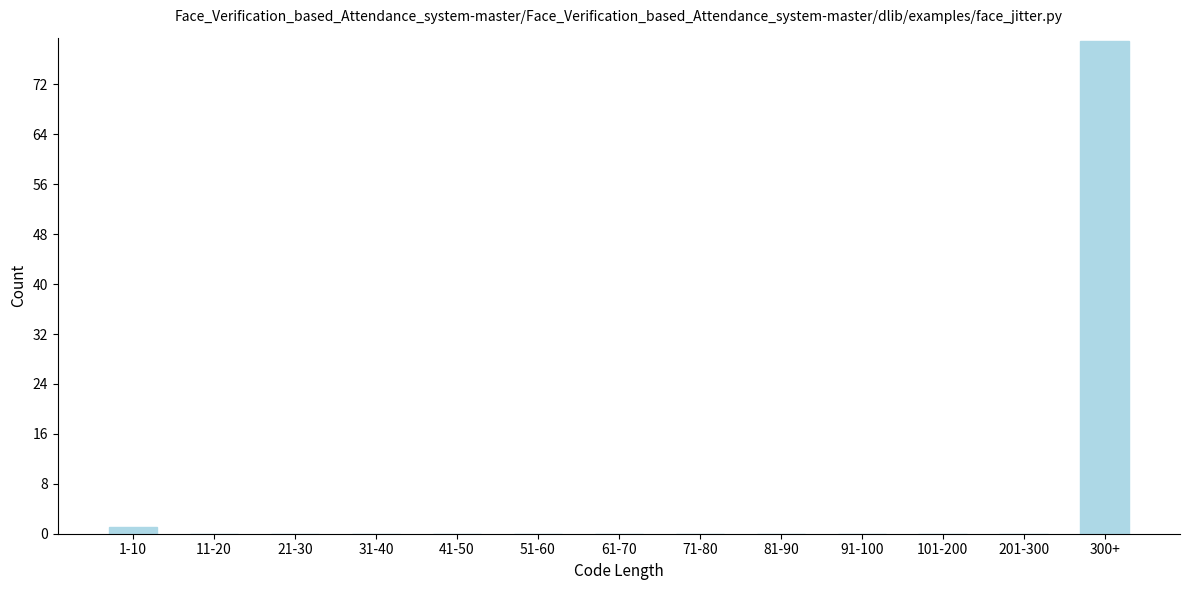

Reading right to left, transcribe all the data shown in this chart.

300+=79	201-300=0	101-200=0	91-100=0	81-90=0	71-80=0	61-70=0	51-60=0	41-50=0	31-40=0	21-30=0	11-20=0	1-10=1